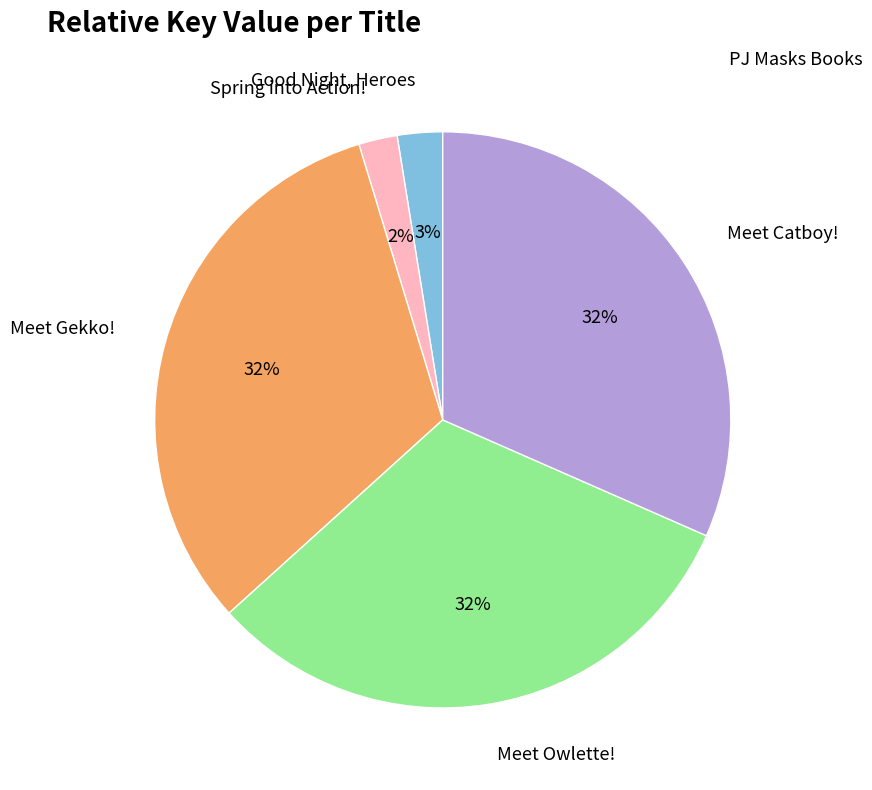

Is there any slice that represents more than half of the pie?

No